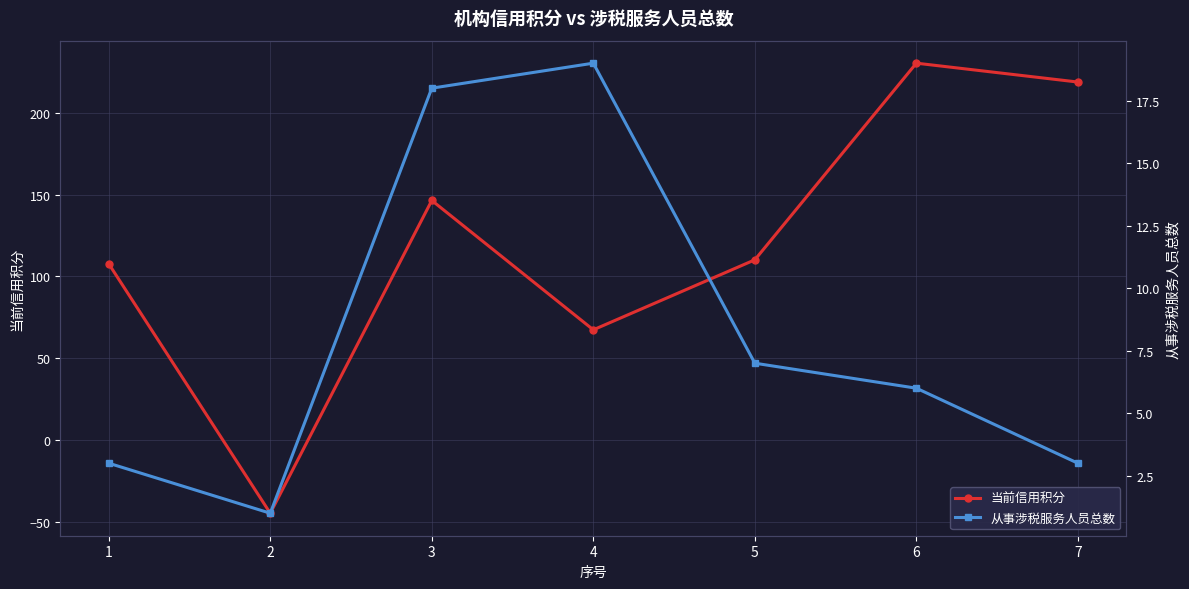

What is the value of the 从事涉税服务人员总数 point at the 6th from the left?

6.0